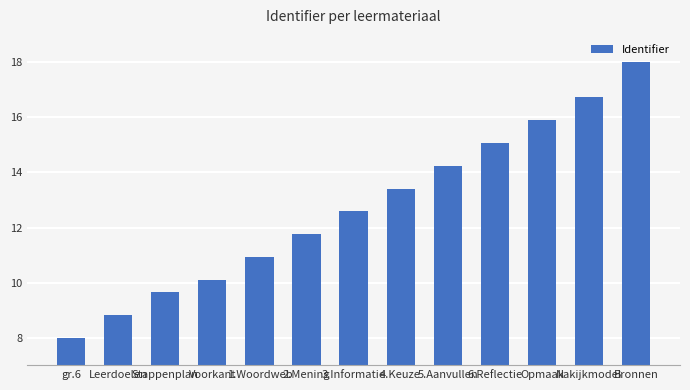

What is the sum of the values at Leerdoelen and 6.Reflectie?

23.9